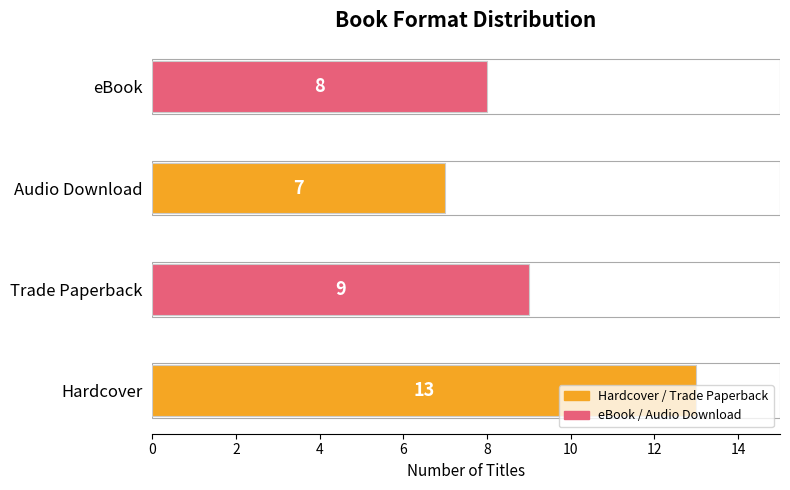

True or false: the data shows 14 at Trade Paperback.

False